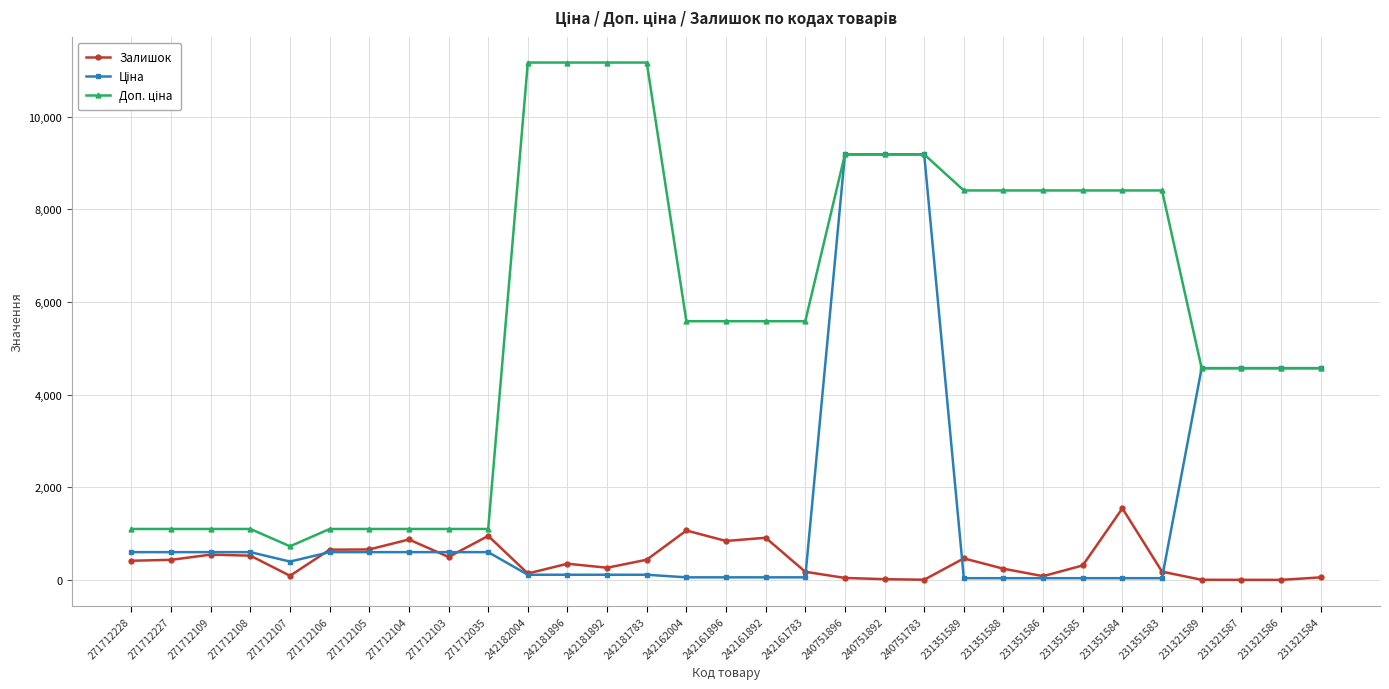

What is the maximum value shown in the chart?

11169.0